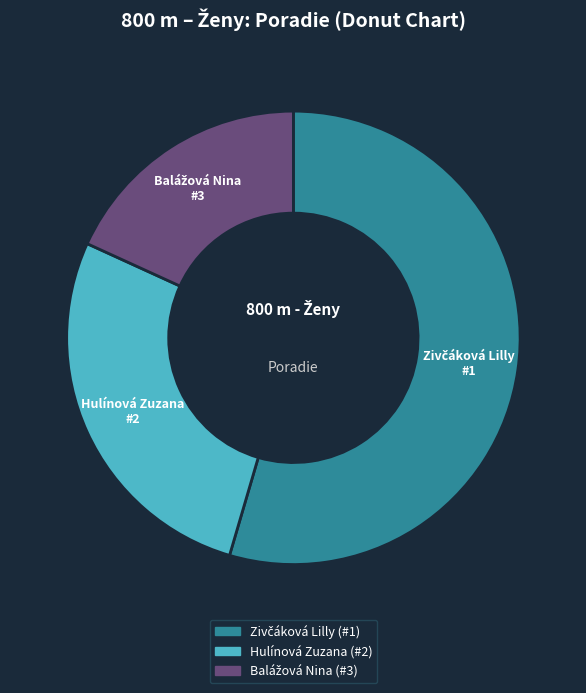

True or false: Hulínová Zuzana accounts for 42% of the total.

False